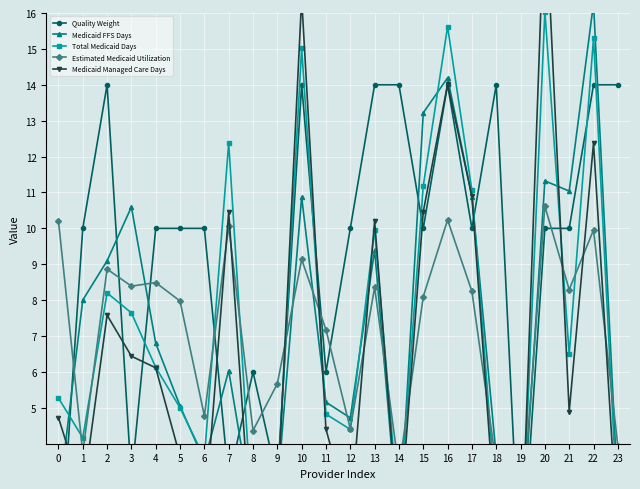

What are all the series names shown in the legend?

Quality Weight, Medicaid FFS Days, Total Medicaid Days, Estimated Medicaid Utilization, Medicaid Managed Care Days